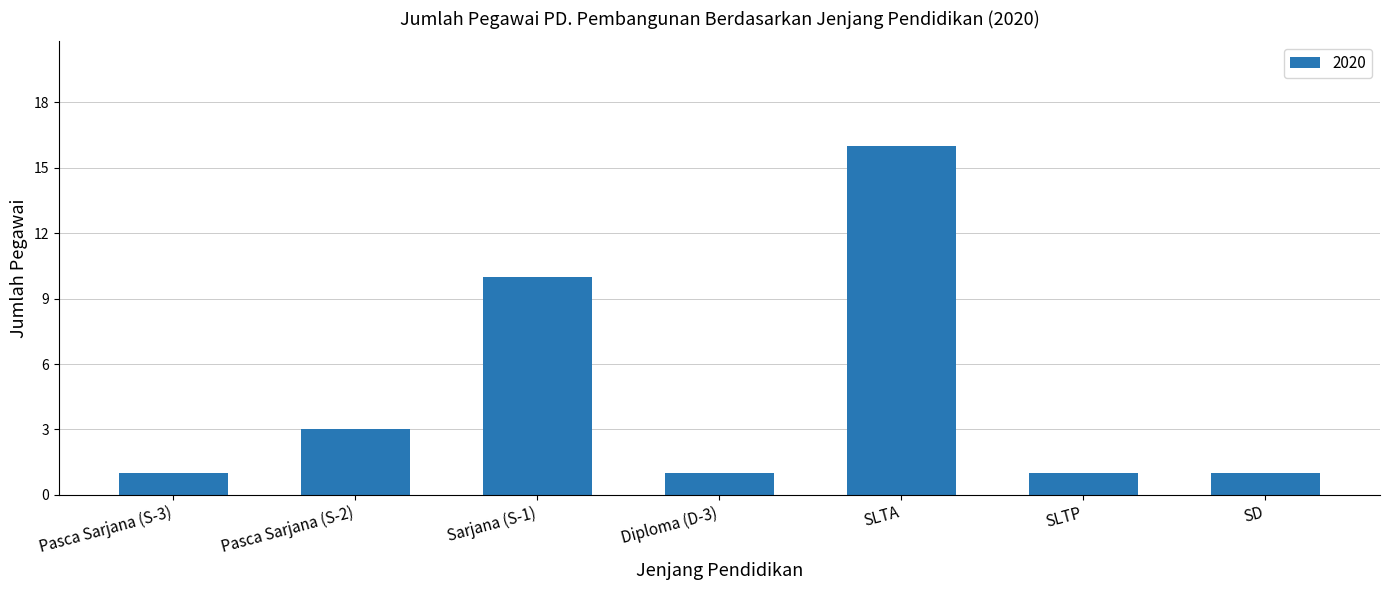

Reading left to right, extract all data points from this chart.

1	3	10	1	16	1	1